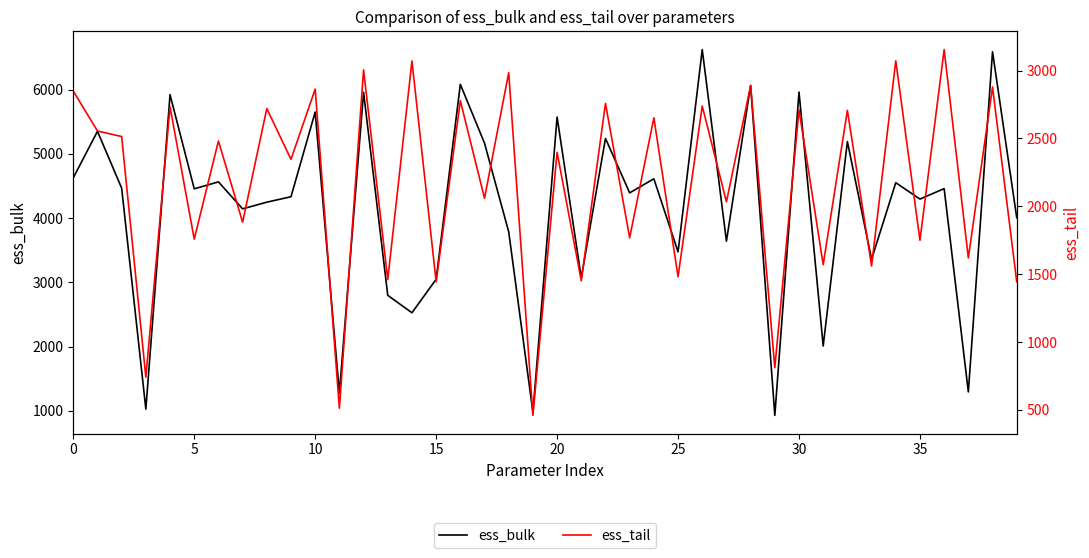

Between 26 and 19, which is larger?

26